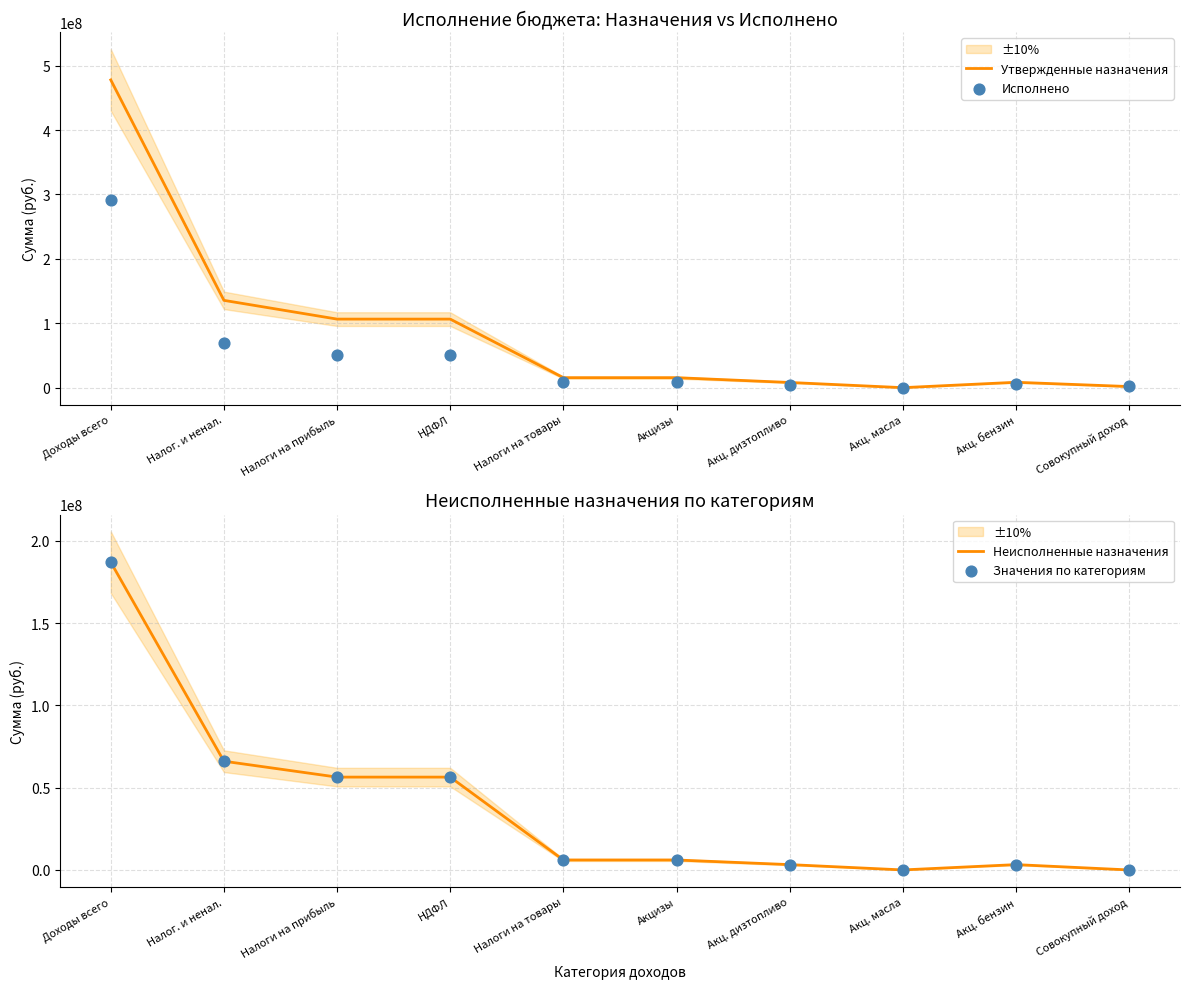

At how many categories does at least one series exceed 443527493?

1